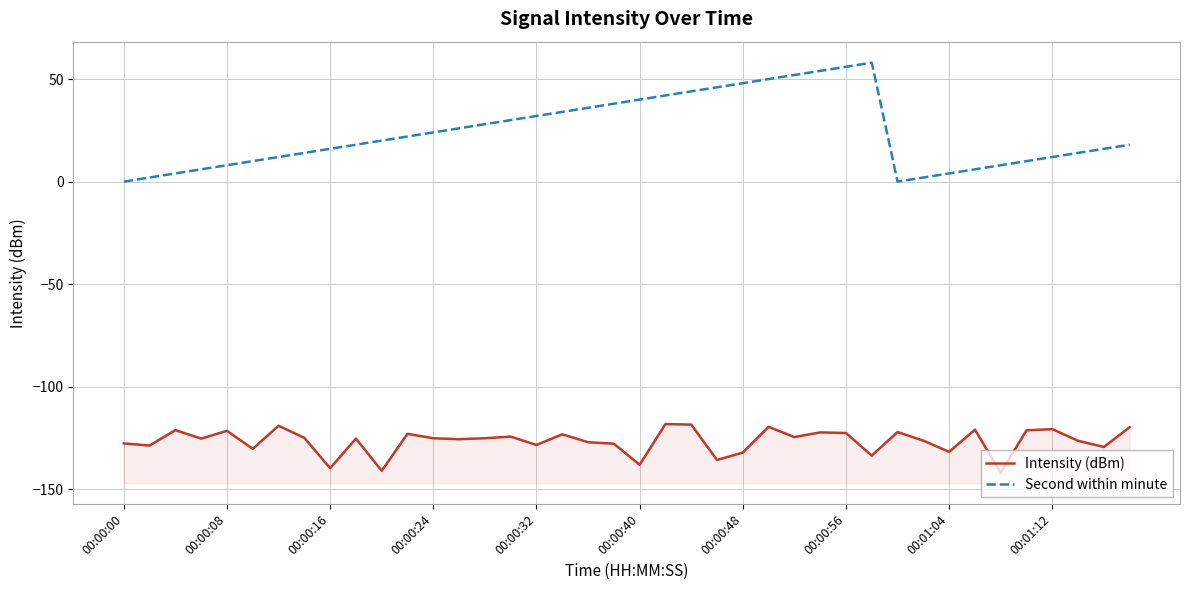

Reading left to right, extract all data points from this chart.

Intensity (dBm): -127.7	-128.7	-121.2	-125.3	-121.5	-130.3	-119.0	-125.0	-139.8	-125.3	-141.0	-123.0	-125.1	-125.6	-125.1	-124.3	-128.4	-123.2	-127.1	-127.8	-138.1	-118.2	-118.5	-135.7	-132.1	-119.6	-124.6	-122.3	-122.6	-133.6	-122.1	-126.3	-131.8	-120.9	-142.0	-121.3	-120.7	-126.4	-129.4	-119.7
Second within minute: 0.0	2.0	4.0	6.0	8.0	10.0	12.0	14.0	16.0	18.0	20.0	22.0	24.0	26.0	28.0	30.0	32.0	34.0	36.0	38.0	40.0	42.0	44.0	46.0	48.0	50.0	52.0	54.0	56.0	58.0	0.0	2.0	4.0	6.0	8.0	10.0	12.0	14.0	16.0	18.0